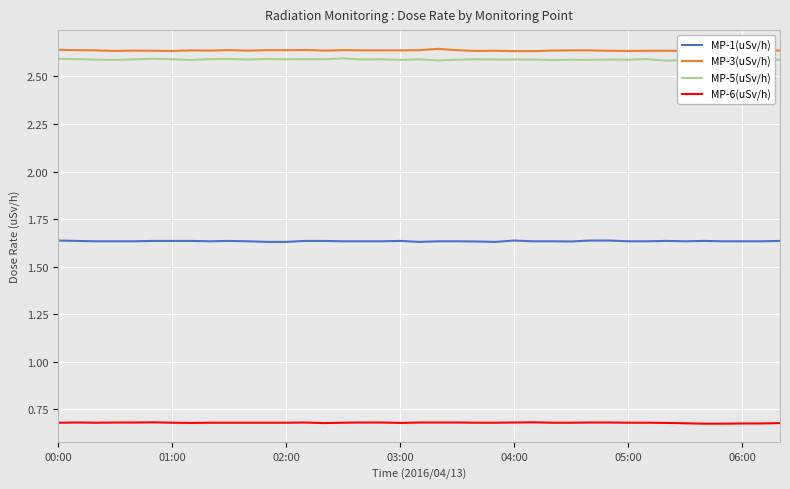

True or false: MP-5(uSv/h) and MP-6(uSv/h) intersect in this chart.

False